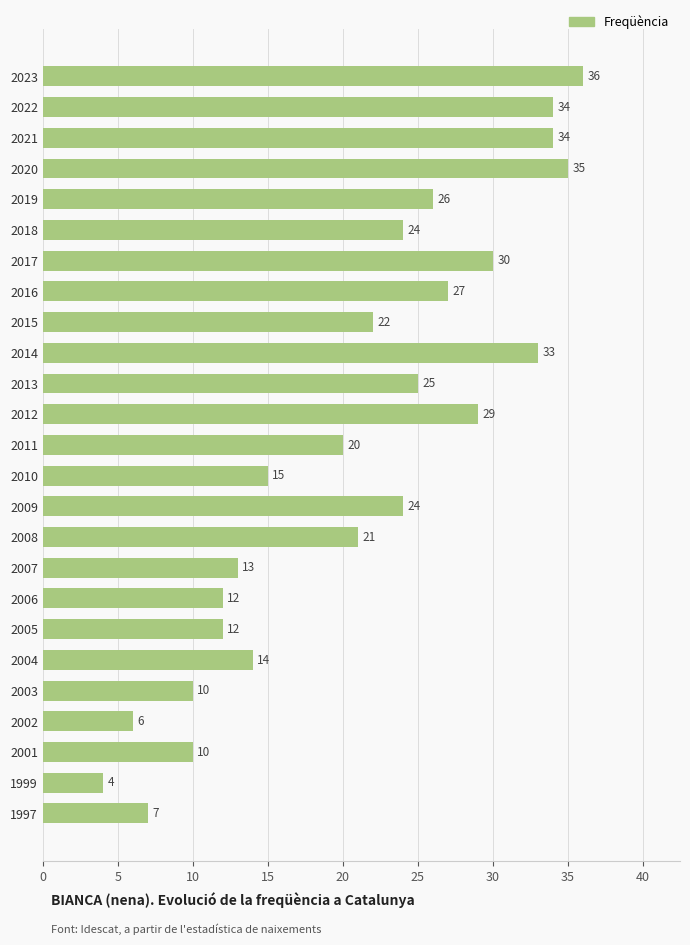

Is it true that the value at 2017 is 30?

True